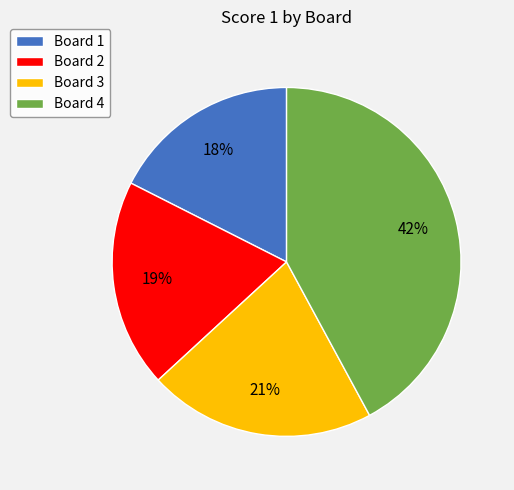

Is it true that Board 2 is 19% of the pie?

True